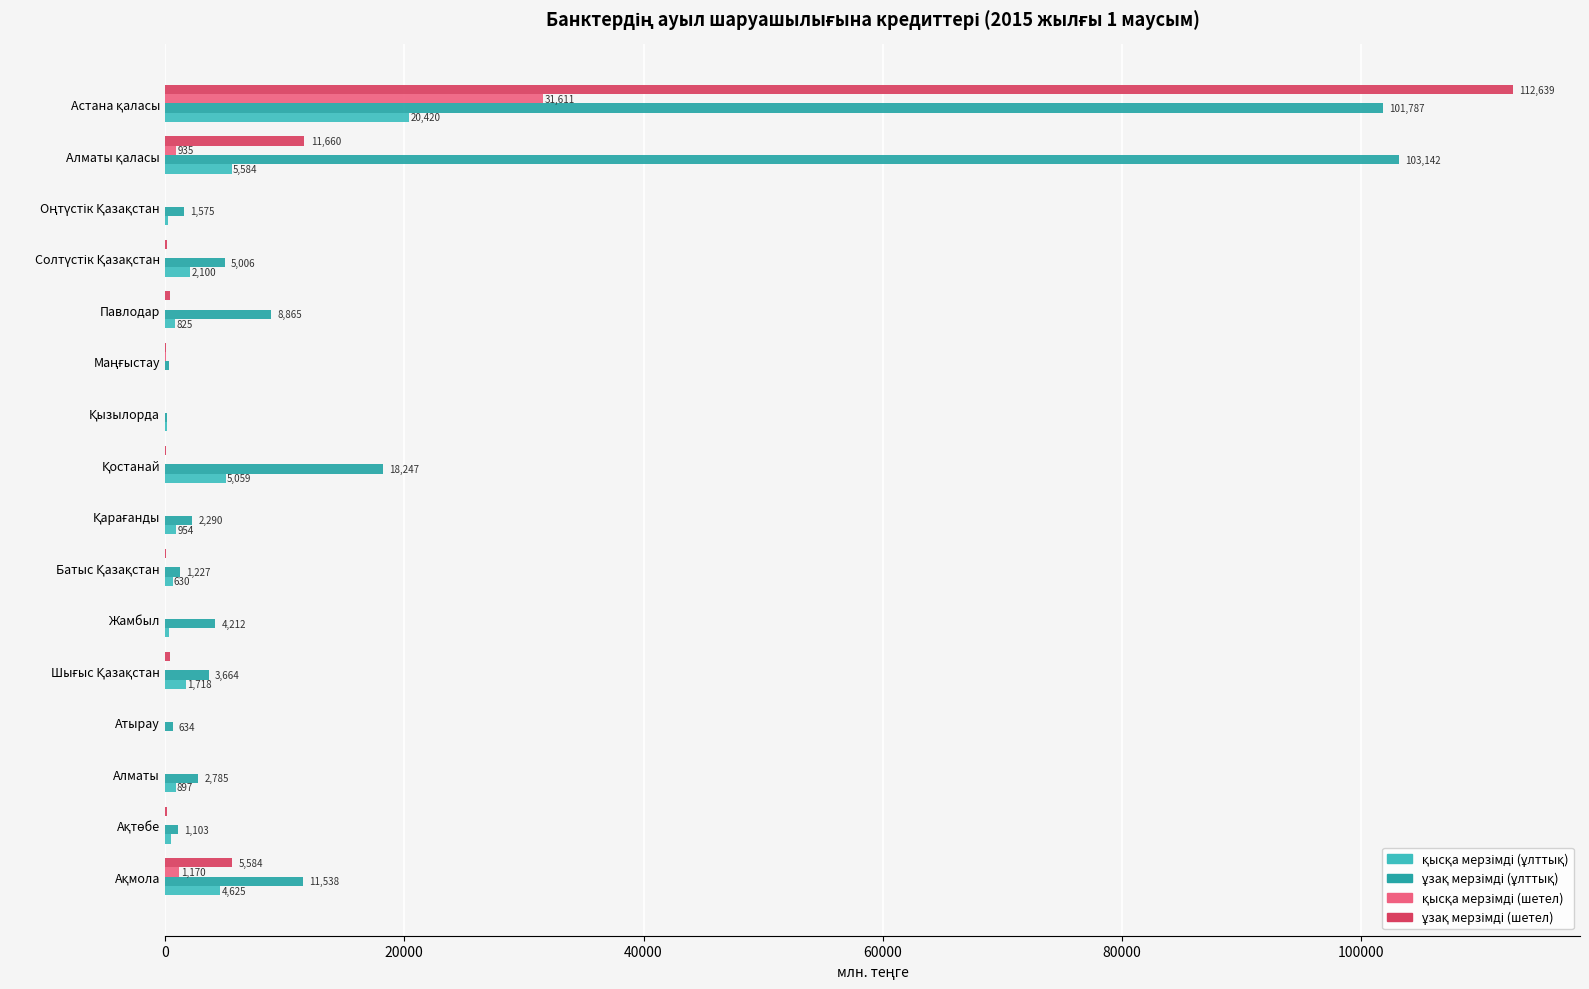

What is the maximum value shown in the chart?

112639.3